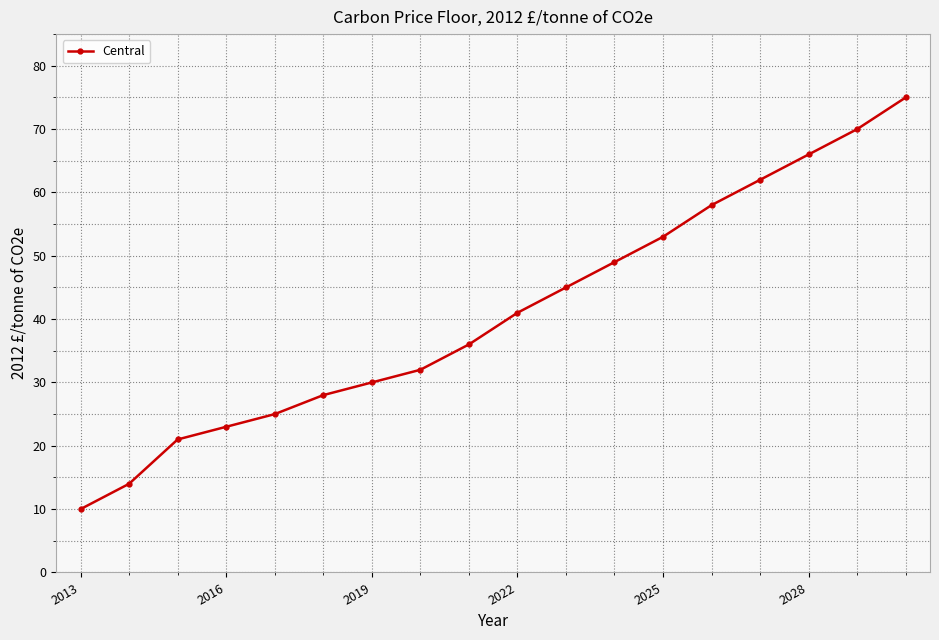

What is the value of the 18th point from the left?

75